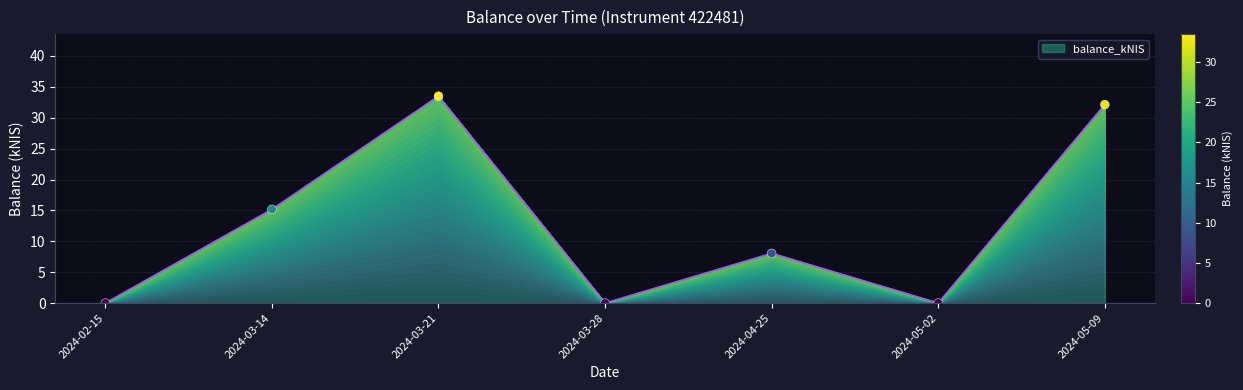

What is the change in value from 2024-02-15 to 2024-05-09?

+32.1